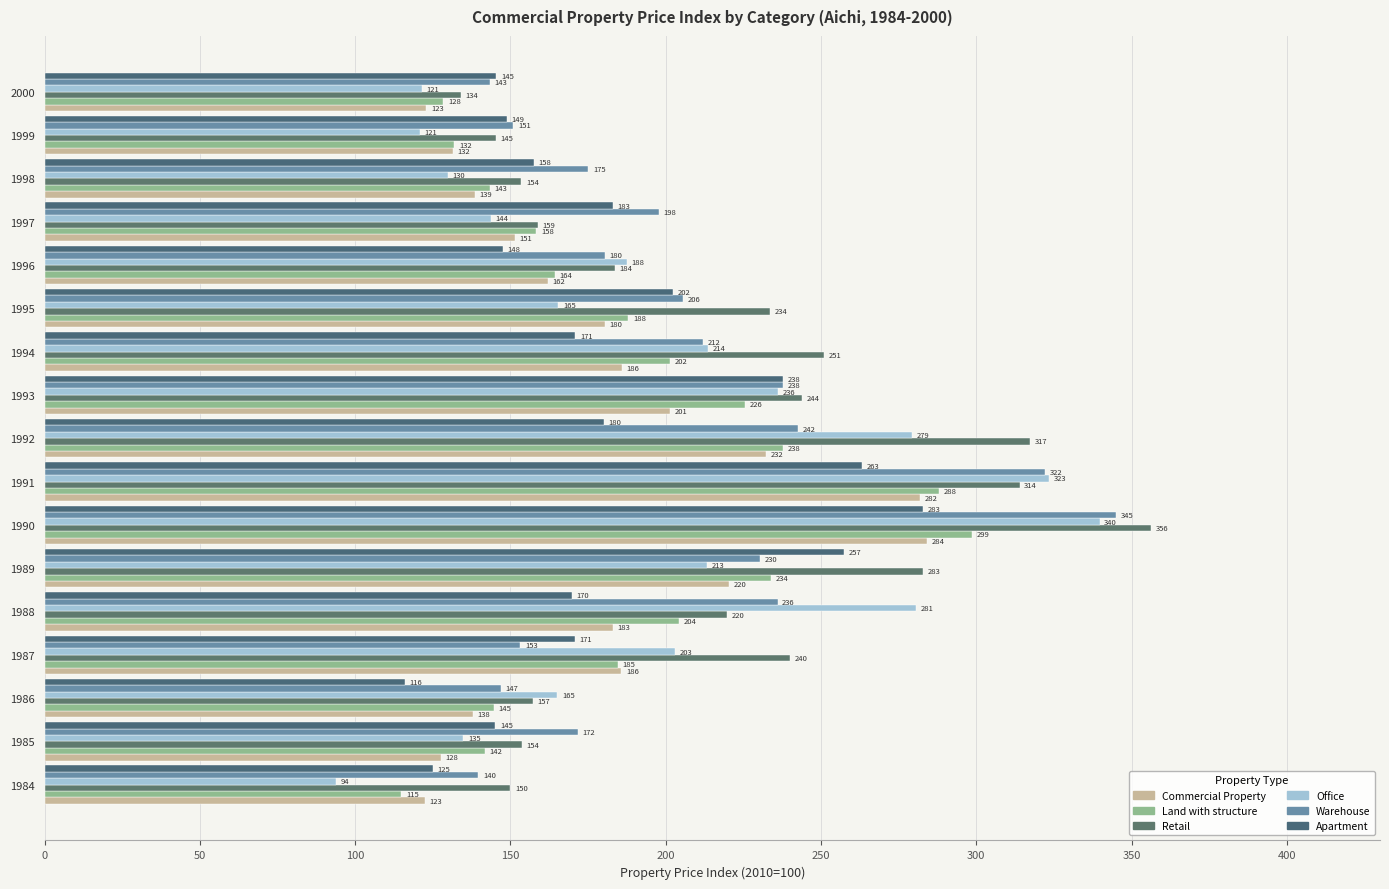

At which category is the sum across all series the highest?

1990